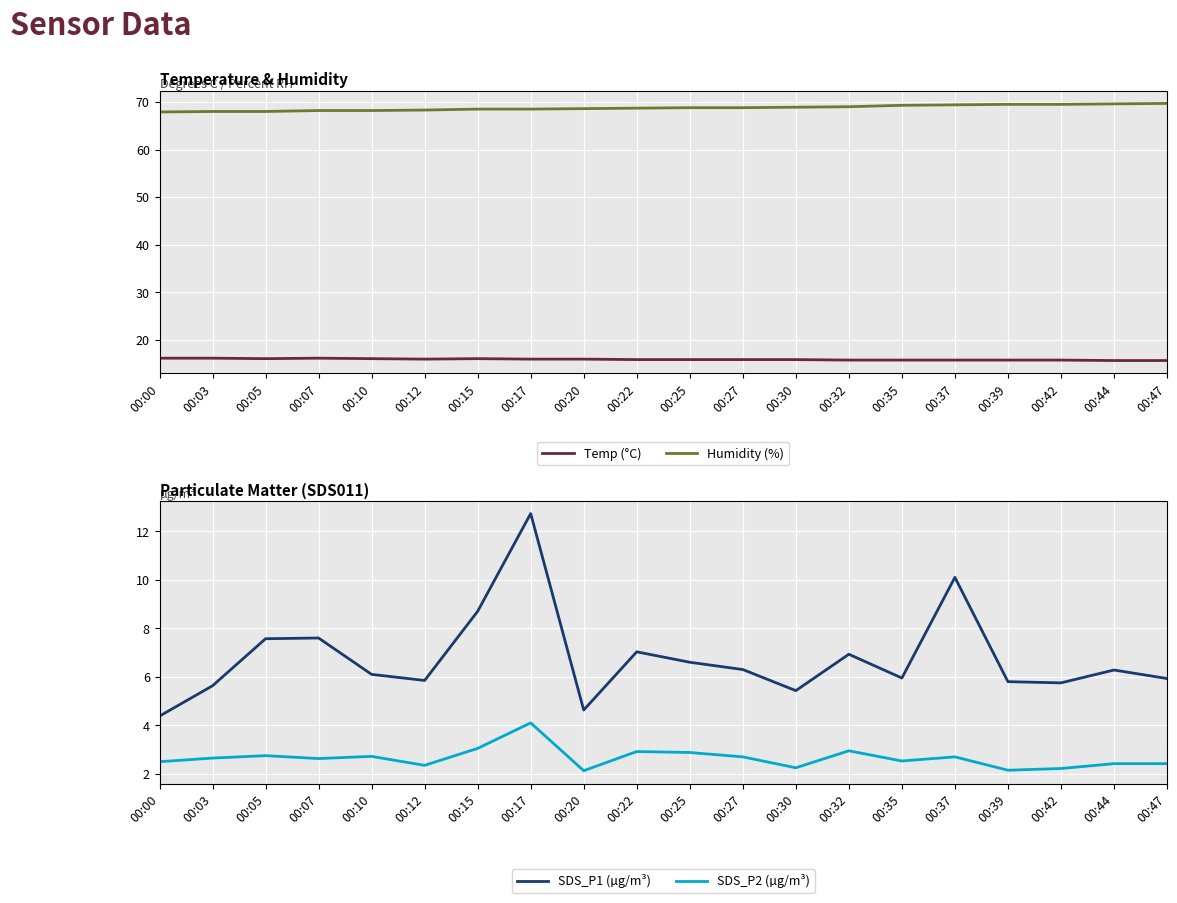

Is this an area chart (filled region under the line)?

No